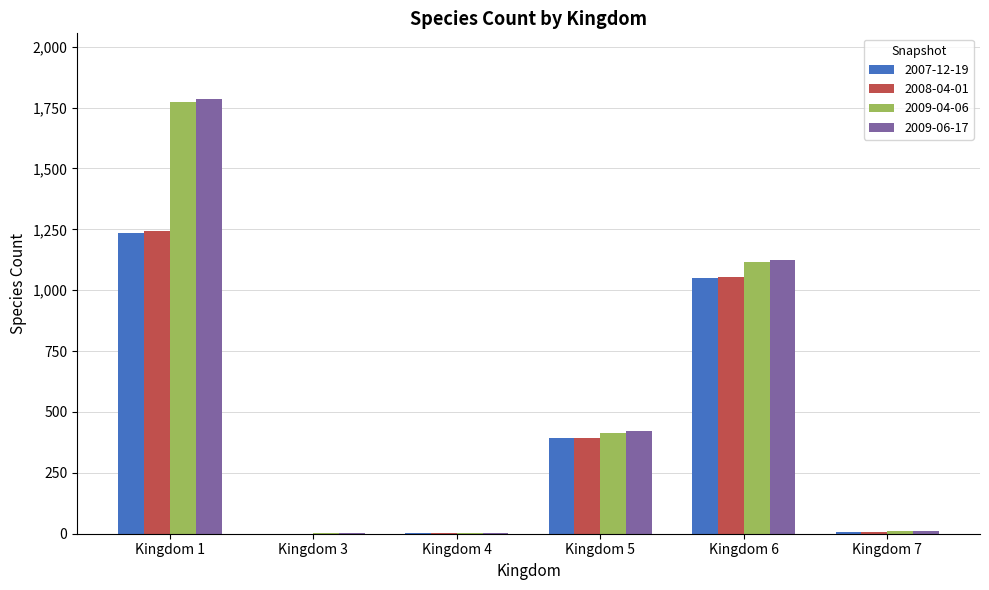

Which series has the largest range (max minus min)?

2009-06-17